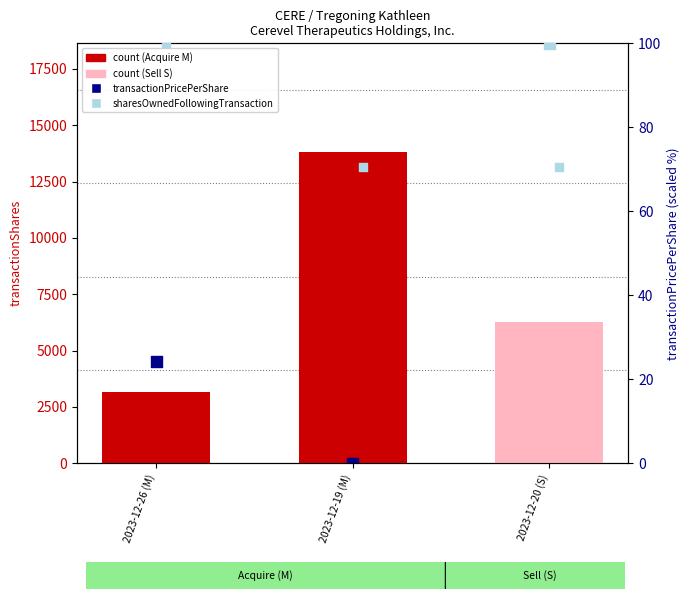

Which series has the largest total across all categories?

transactionShares (count)